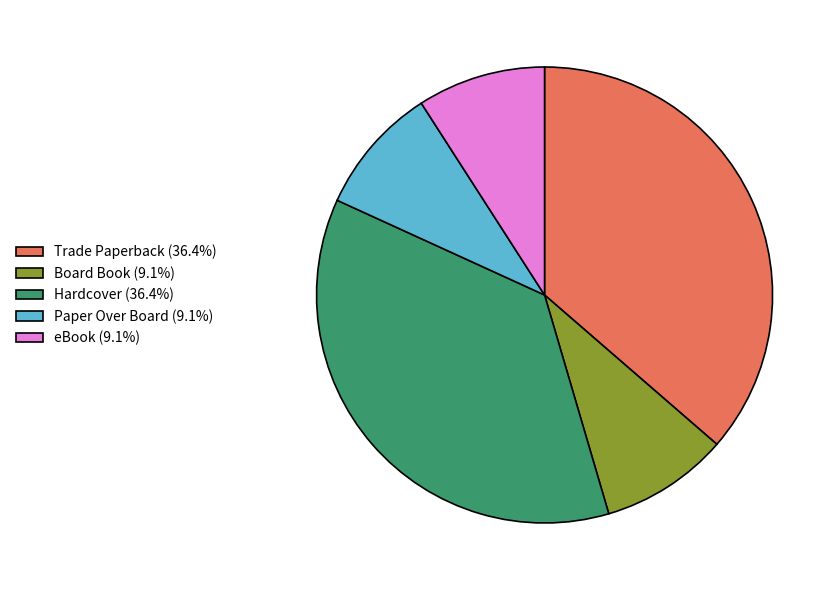

Does eBook (9.1%) account for over 50% of the chart?

No